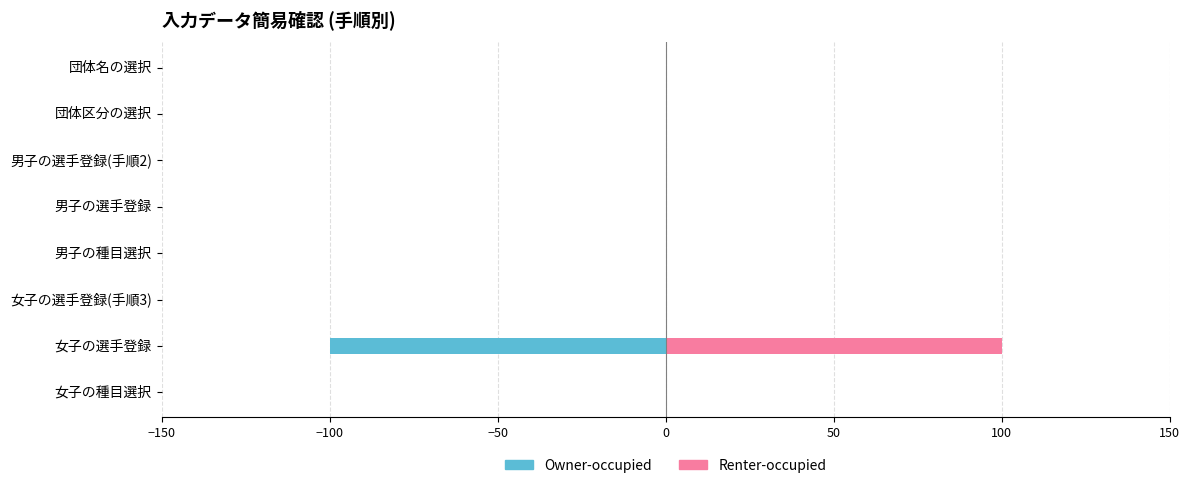

The Owner-occupied series shows 0 at 男子の選手登録. True or false?

True